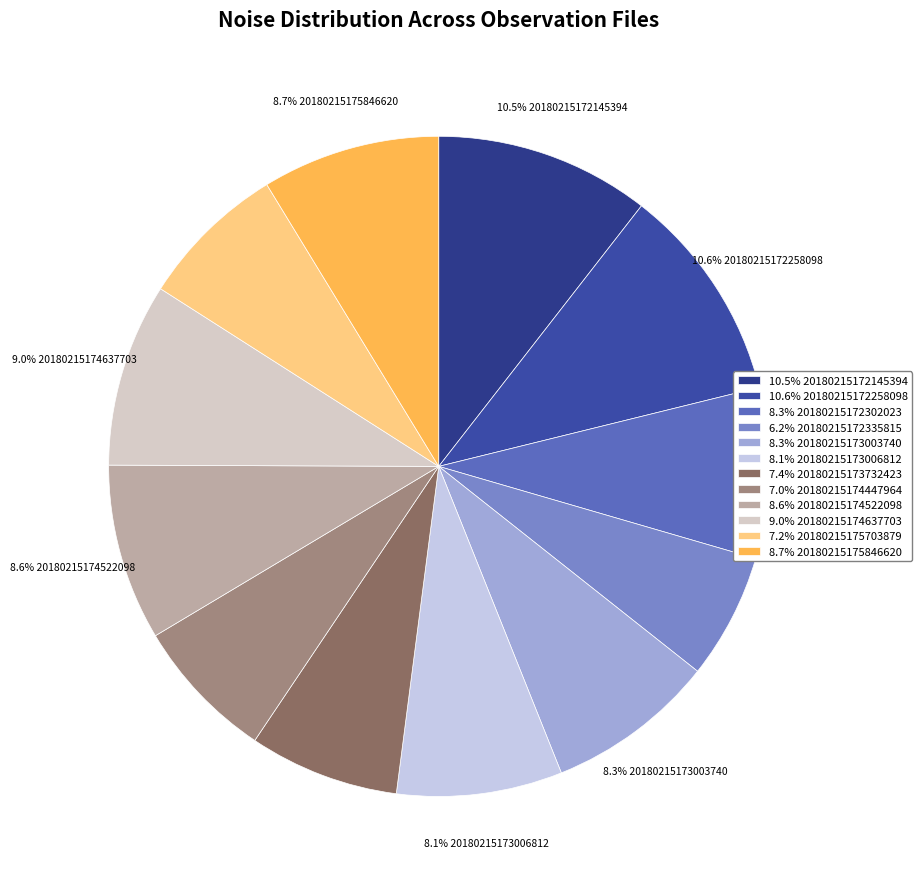

Does any single category account for the majority?

No